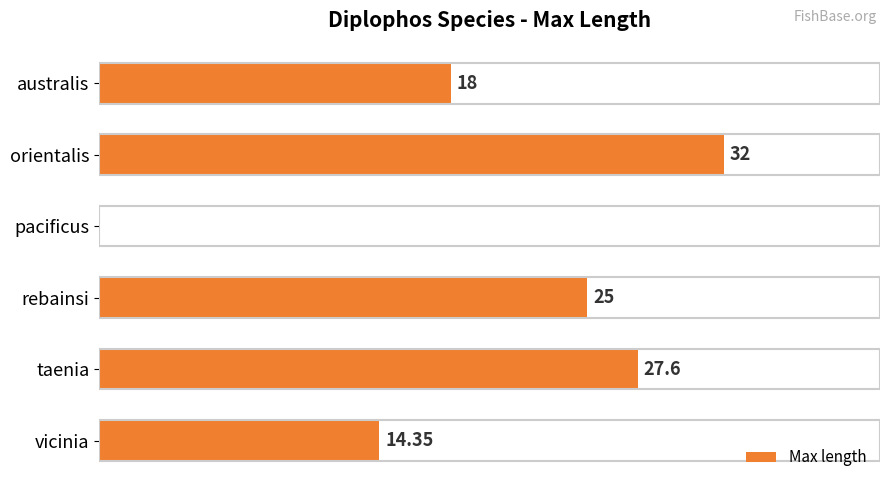

Which label corresponds to the largest value in the chart?

orientalis